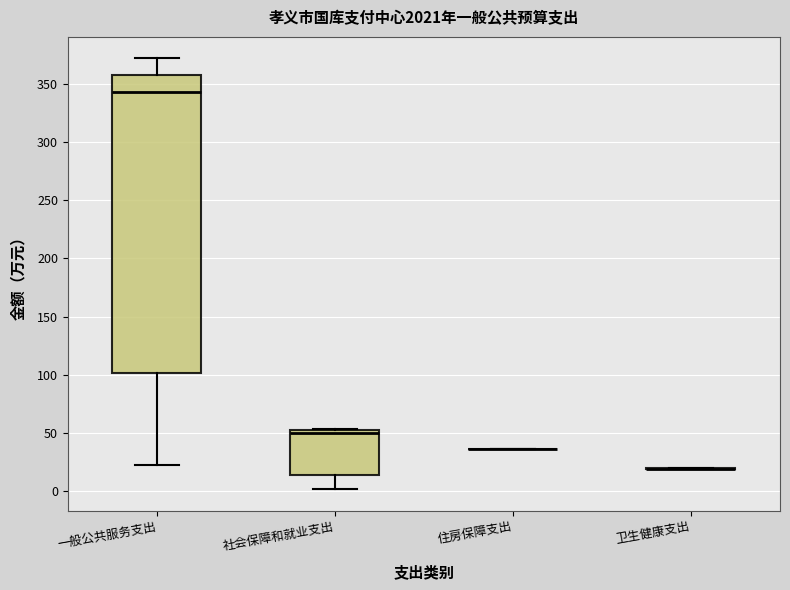

Reading left to right, transcribe this box plot: for each box, give where its median line is, the range the box spans, and where its two whiskers end, as read against the y-axis. The values are not printed on the chart, so give them approximately, as read against the axis.

一般公共服务支出: median 345, box 100 to 360, whiskers 25 to 370
社会保障和就业支出: median 50 (just below the box's upper edge), box 15 to 50, whiskers 0 to 55
住房保障支出: box collapsed to a line at 35, whiskers 35 to 35
卫生健康支出: box collapsed to a line at 20, whiskers 20 to 20